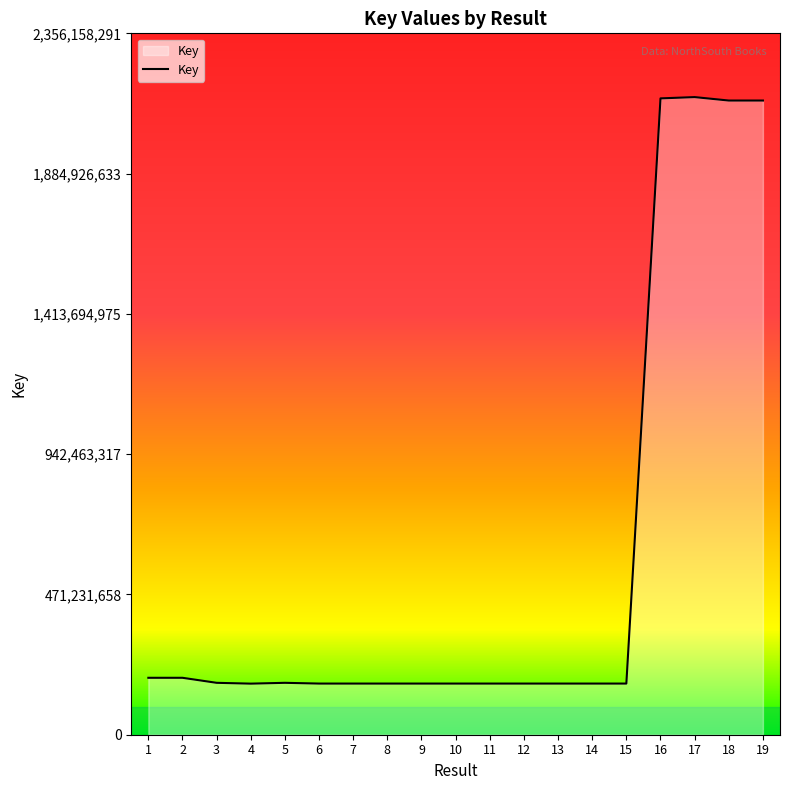

True or false: the data shows 249458570 at 12.

False